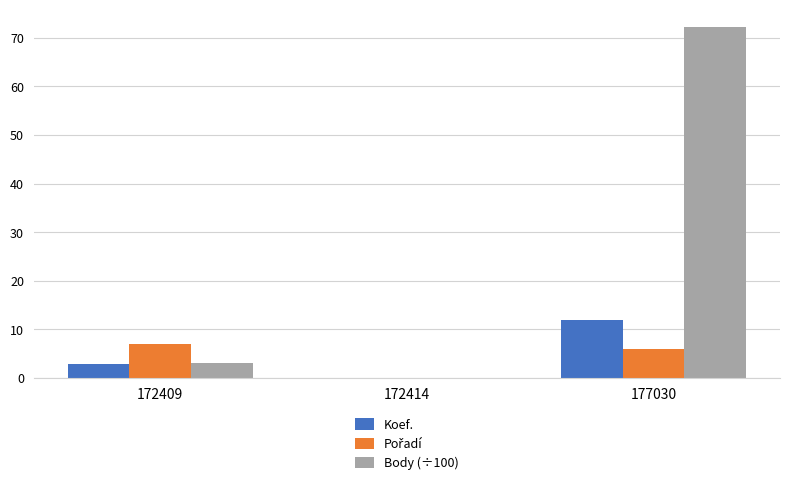

What is the sum of all Body (÷100) values?

75.2